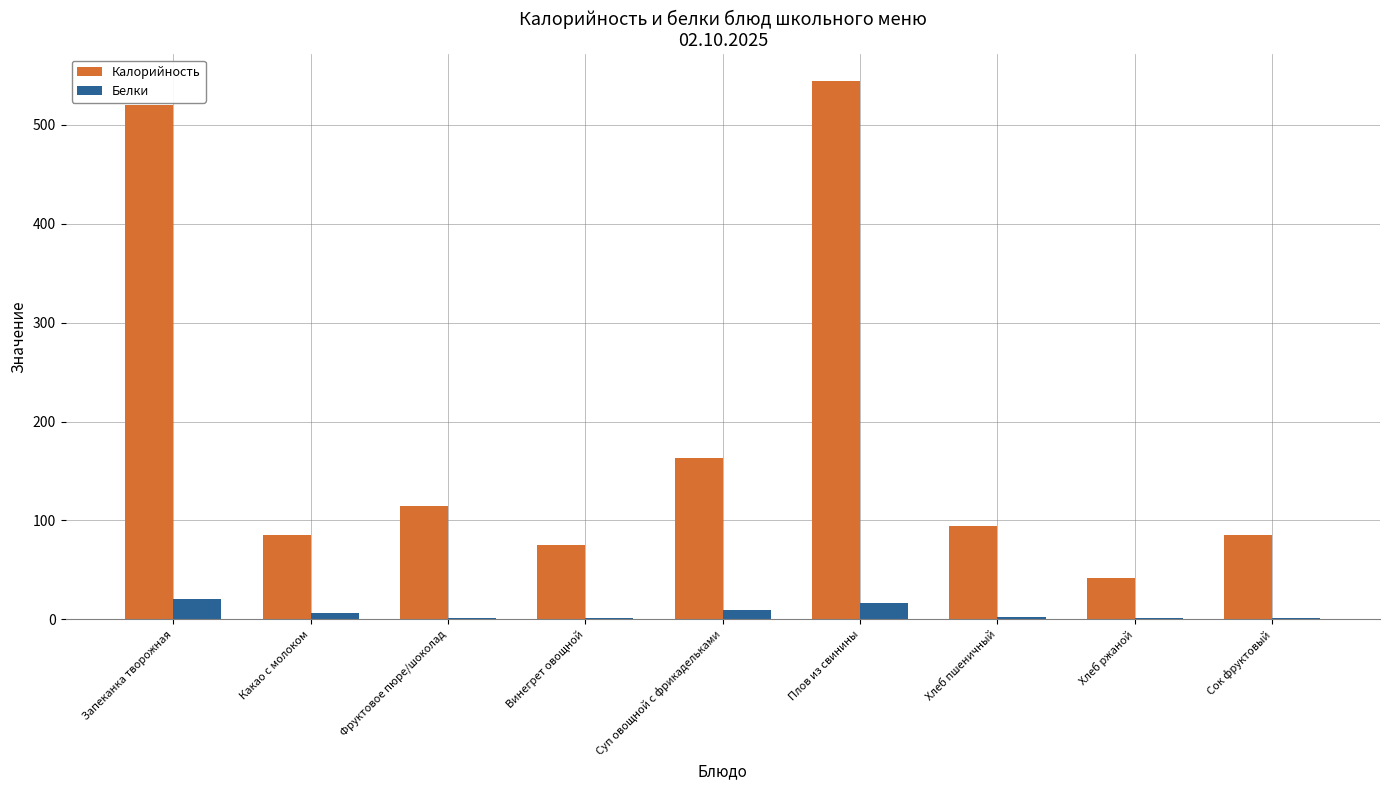

Is it true that Калорийность equals 140 at Хлеб пшеничный?

False